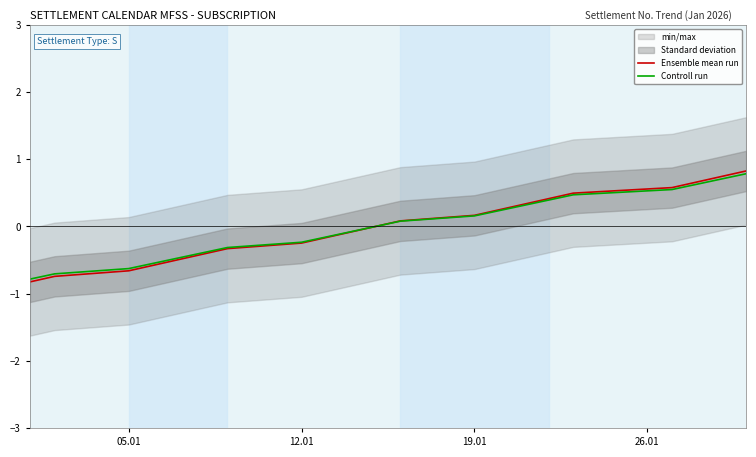

What is the approximate value of Controll run at 12.01?

-0.2